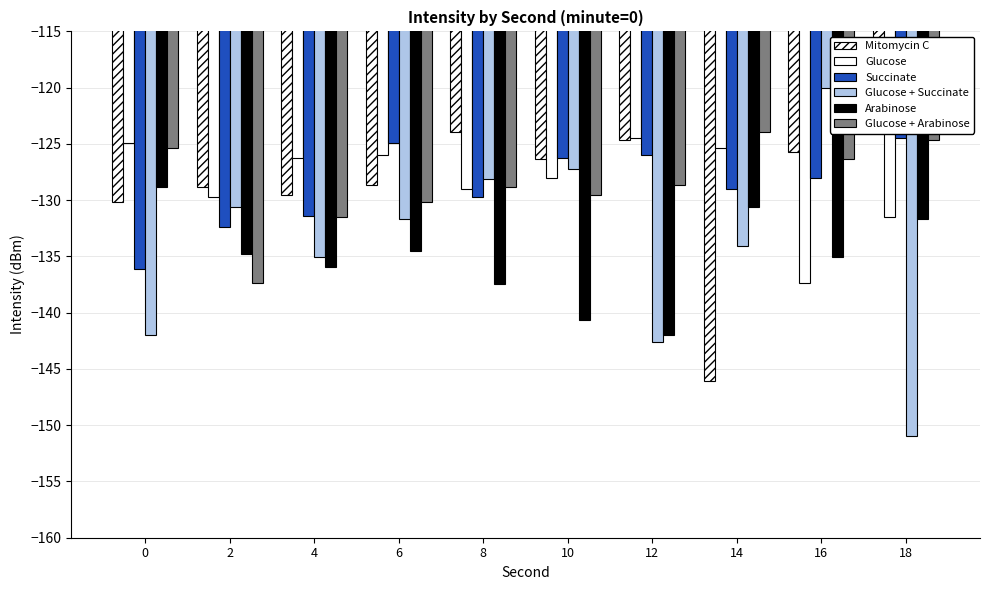

At which category is the sum across all series the highest?

16